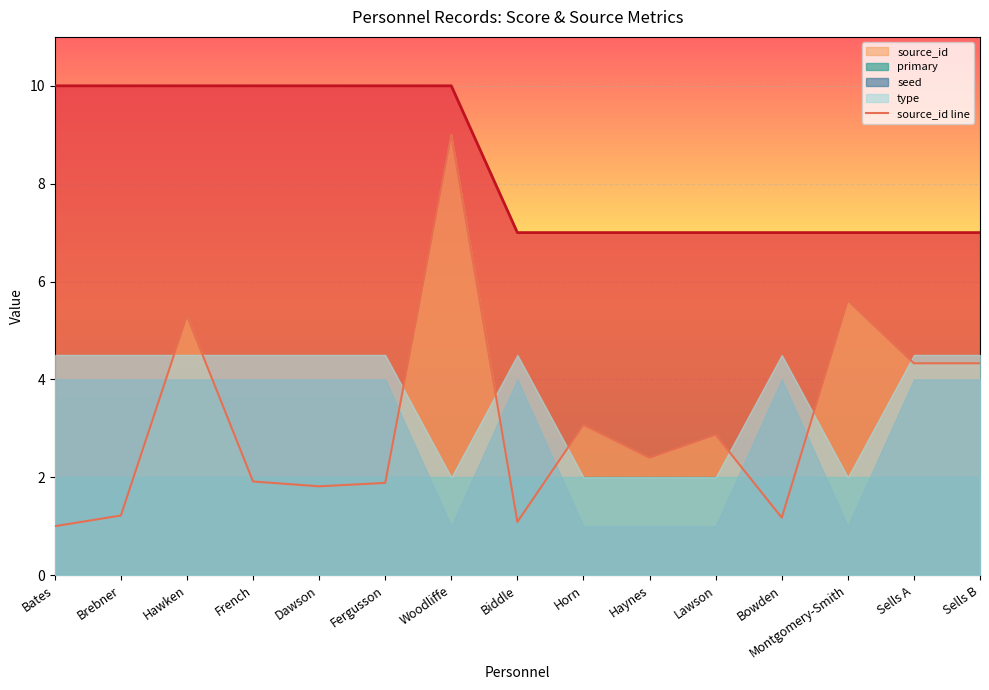

What is the change in value from French to Dawson?

-0.1